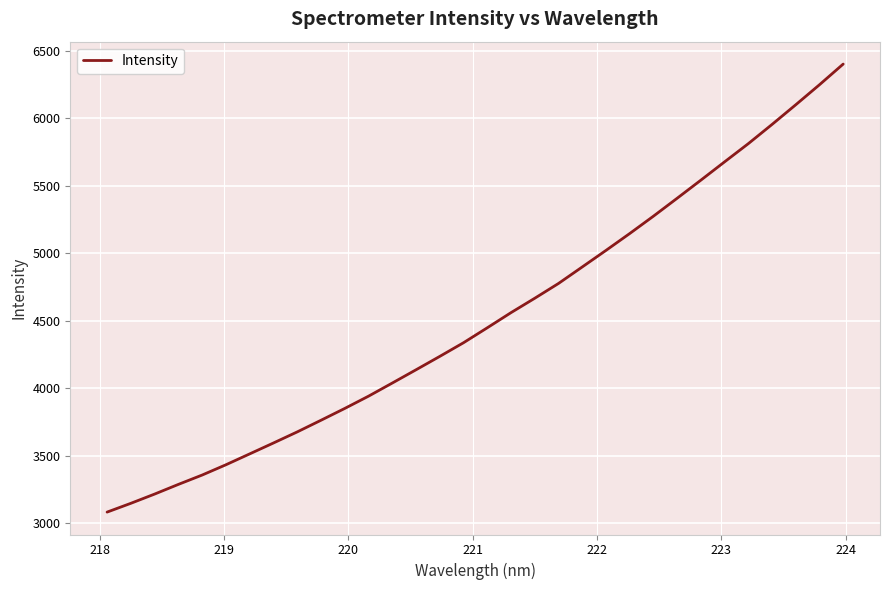

True or false: there are more than 1 points higher than both neighbors.

False